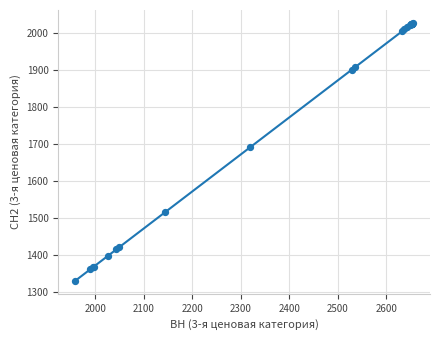

What Y value in the scatter plot is closest to 1678?

1691.4